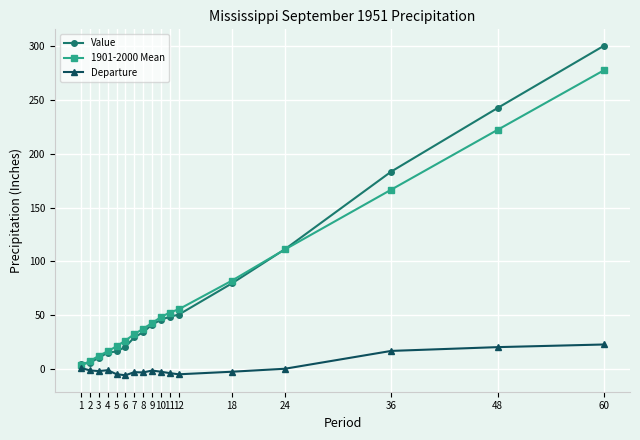

Is it true that Departure equals 0.9 at 1?

True